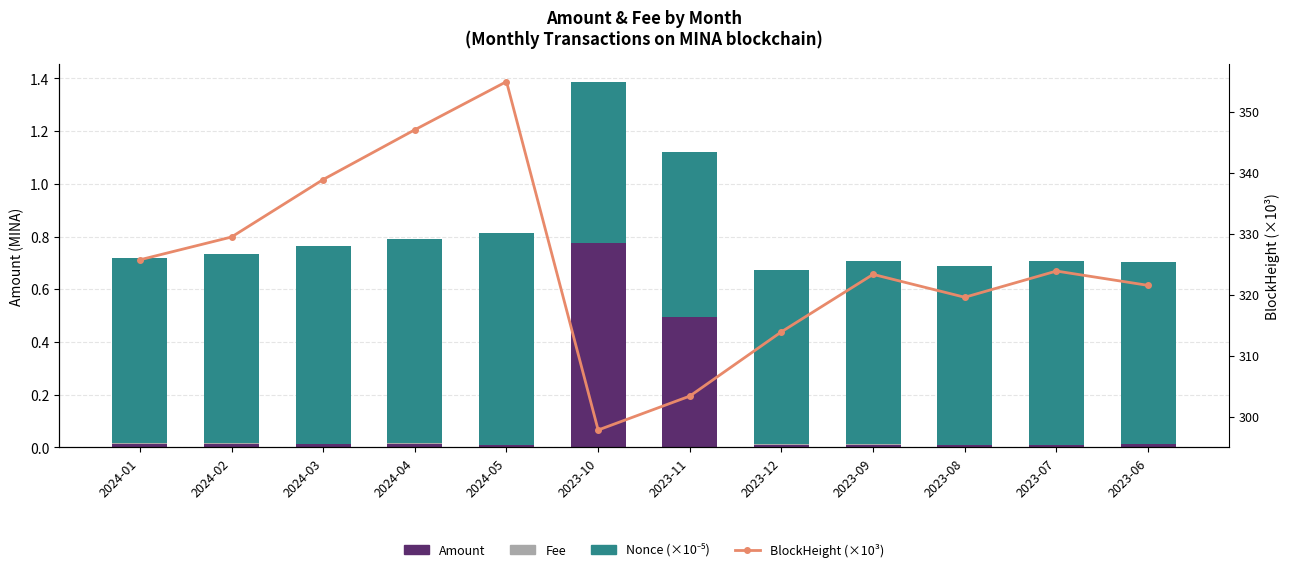

Which series has the widest spread of values?

BlockHeight (×10³)